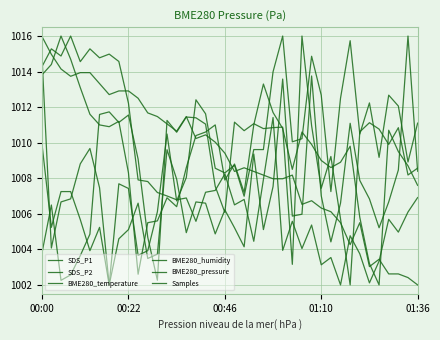

Where is SDS_P2 nearest to the value 1009?

38